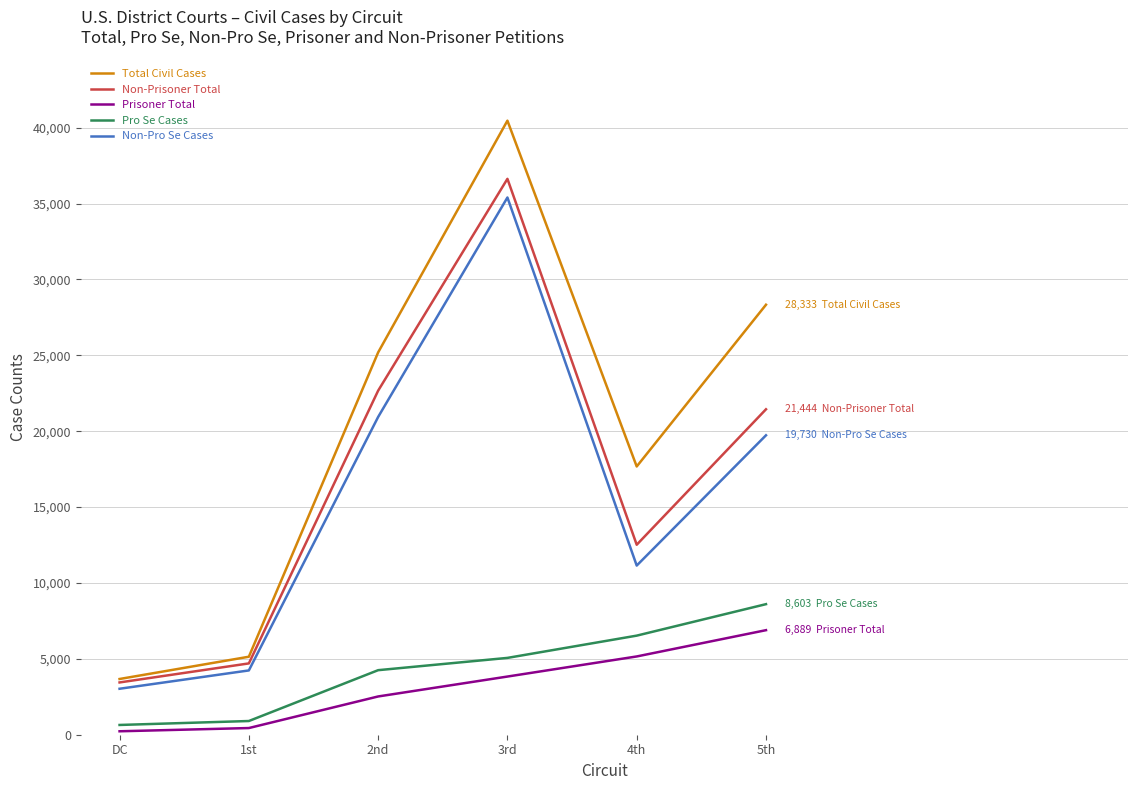

What is the difference between the maximum and minimum values in the Prisoner Total series?

6662